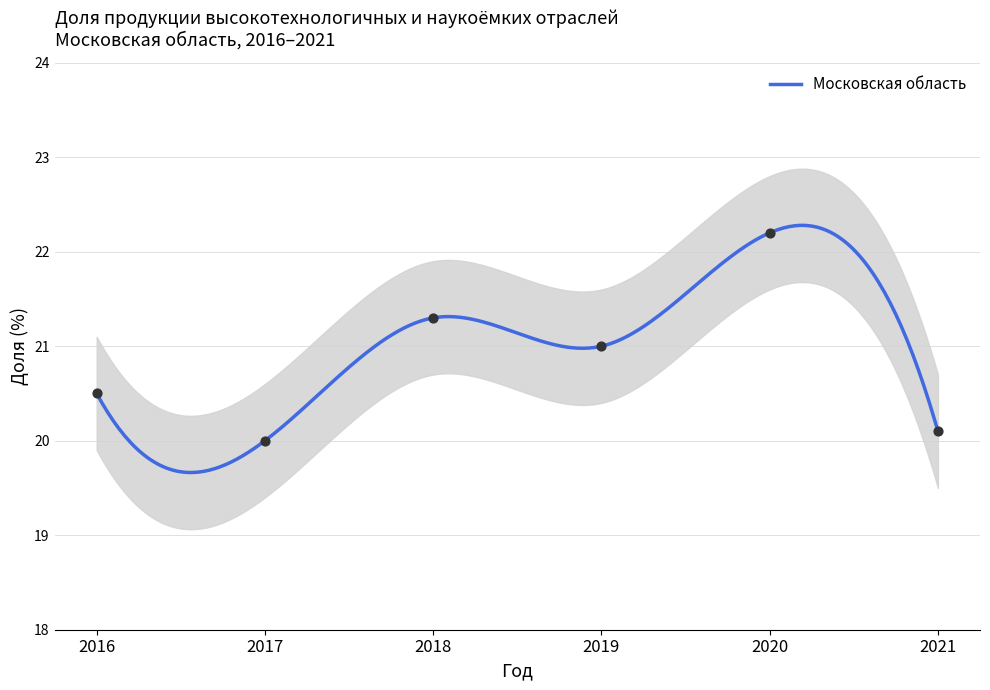

What is the change in value from 2018 to 2020?

+0.9